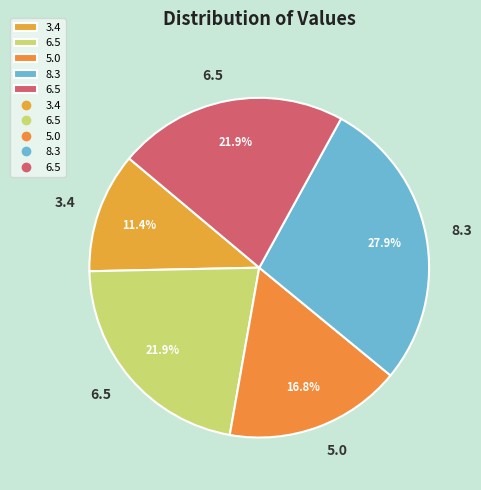

How many segments does this pie chart have?

5